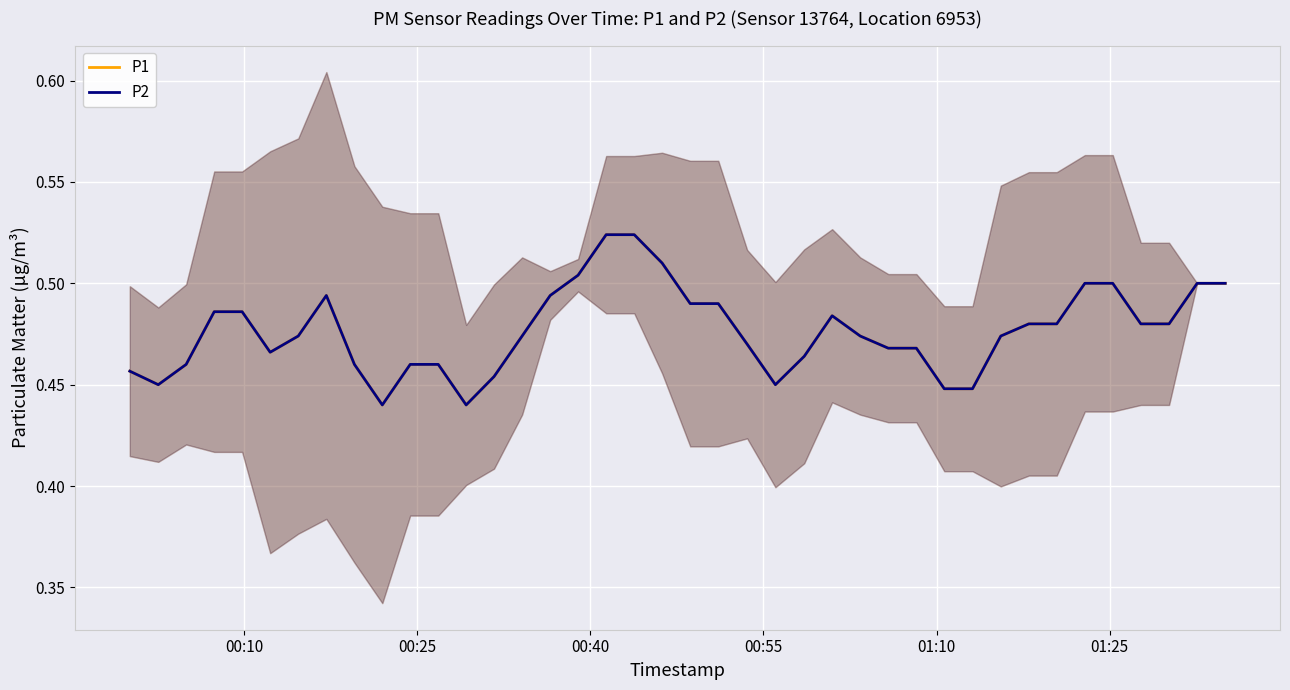

Which series has the largest total across all categories?

P1